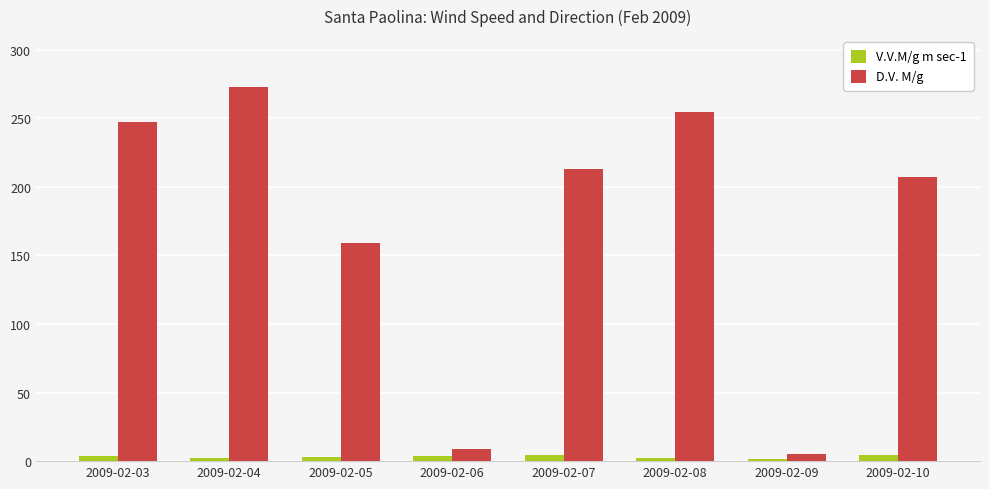

What are all the series names shown in the legend?

V.V.M/g m sec-1, D.V. M/g